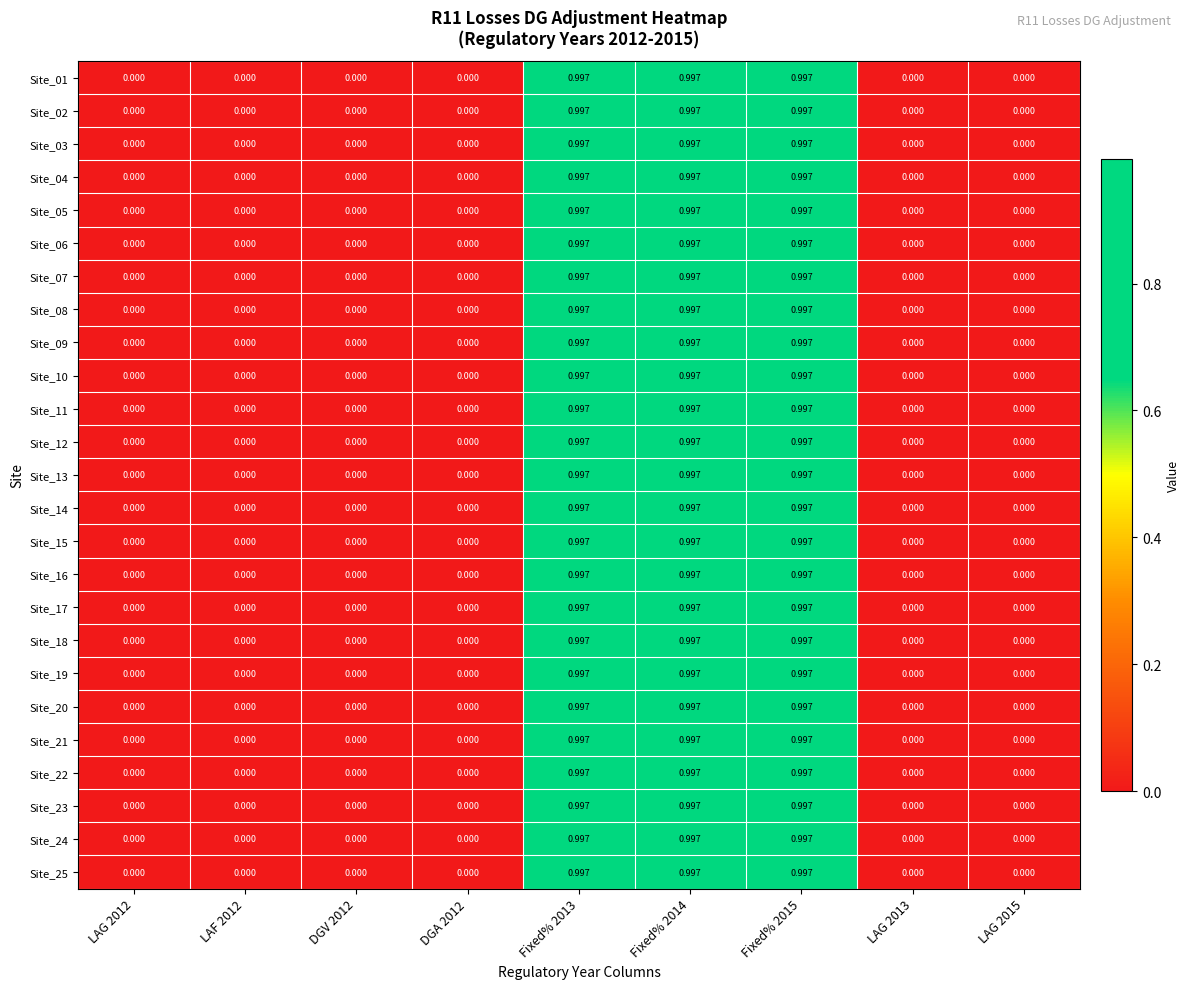

Is the value of Site_11 at Fixed% 2014 greater than the value of Site_19 at LAF 2012?

Yes